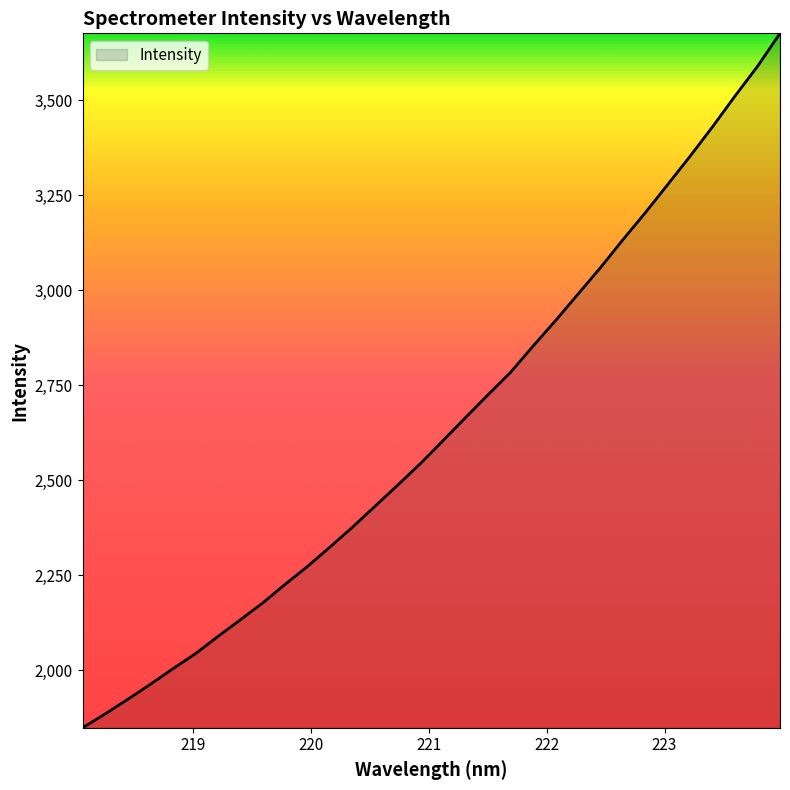

What is the greatest value displayed?

3676.9